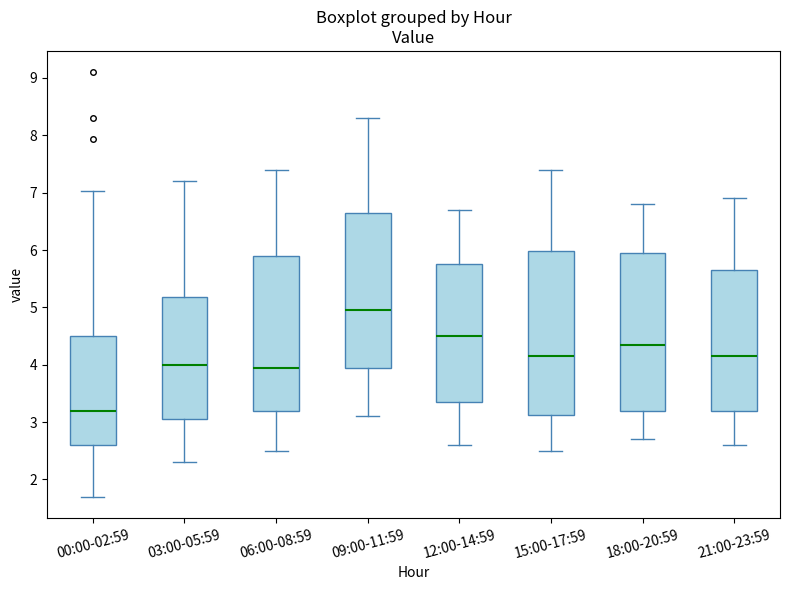

Reading left to right, read every box against the y-axis: the position of its median line, the range the box covers, and the ends of its whiskers. The values are not printed on the chart, so give them approximately, as read against the axis.

00:00-02:59: median 3.2, box 2.6 to 4.5, whiskers 1.7 to 7.0
03:00-05:59: median 4.0, box 3.1 to 5.2, whiskers 2.3 to 7.2
06:00-08:59: median 4.0, box 3.2 to 5.9, whiskers 2.5 to 7.4
09:00-11:59: median 5.0, box 4.0 to 6.7, whiskers 3.1 to 8.3
12:00-14:59: median 4.5, box 3.4 to 5.8, whiskers 2.6 to 6.7
15:00-17:59: median 4.2, box 3.1 to 6.0, whiskers 2.5 to 7.4
18:00-20:59: median 4.4, box 3.2 to 6.0, whiskers 2.7 to 6.8
21:00-23:59: median 4.2, box 3.2 to 5.7, whiskers 2.6 to 6.9